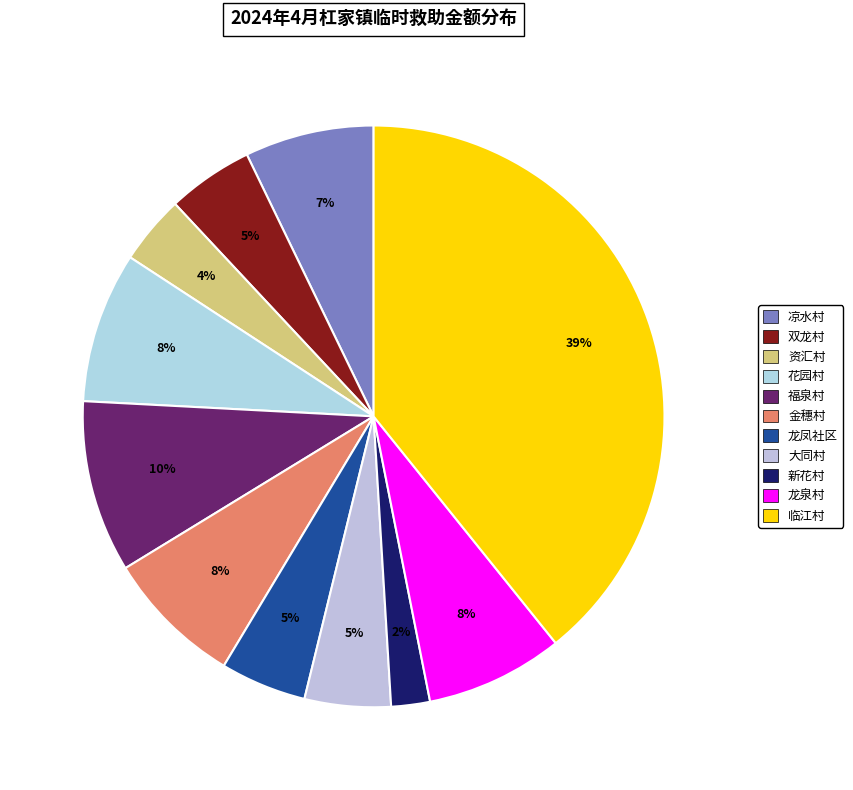

How many slices are in this pie chart?

11